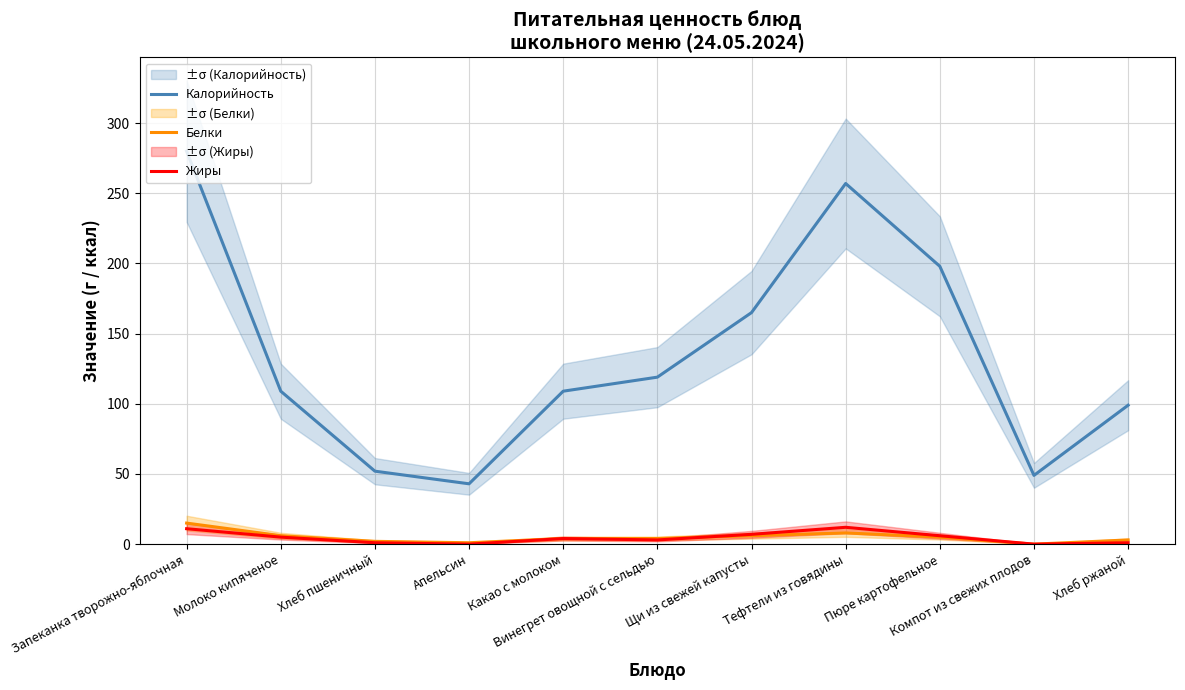

Reading left to right, what are all the values shown in this chart?

Калорийность: 280	109	52	43	109	119	165	257	198	49	99
Белки: 15	6	2	1	4	4	6	8	5	0	3
Жиры: 11	5	1	0	4	3	7	12	6	0	1